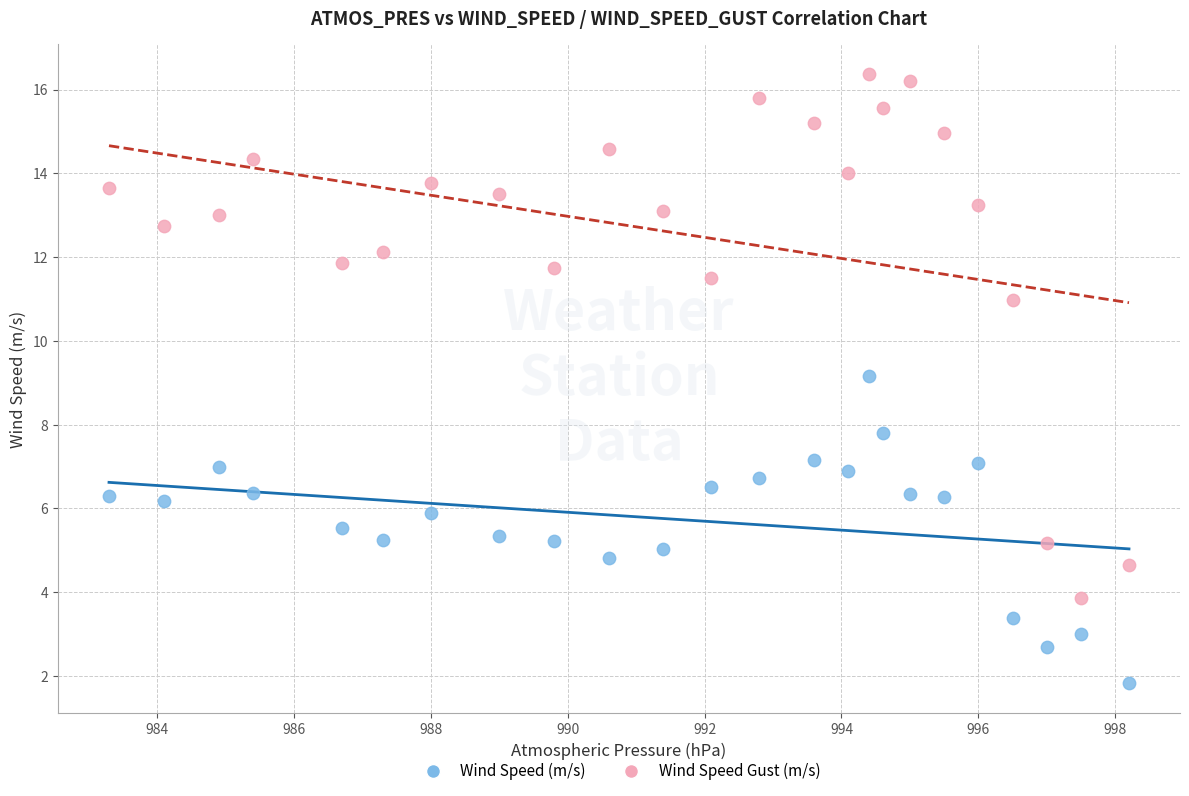

Across all series, what Y value is closest to 9?

9.2